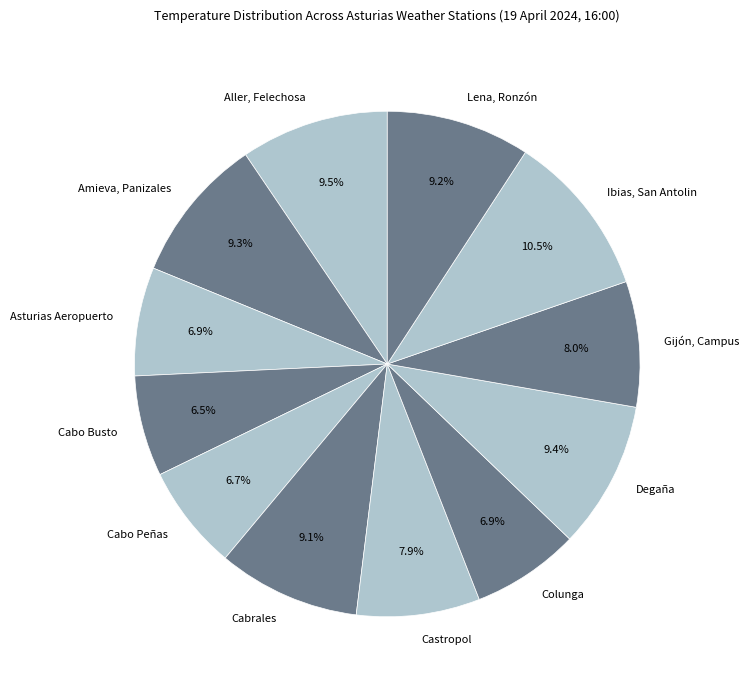

Which category has the biggest portion of the pie?

Ibias, San Antolin